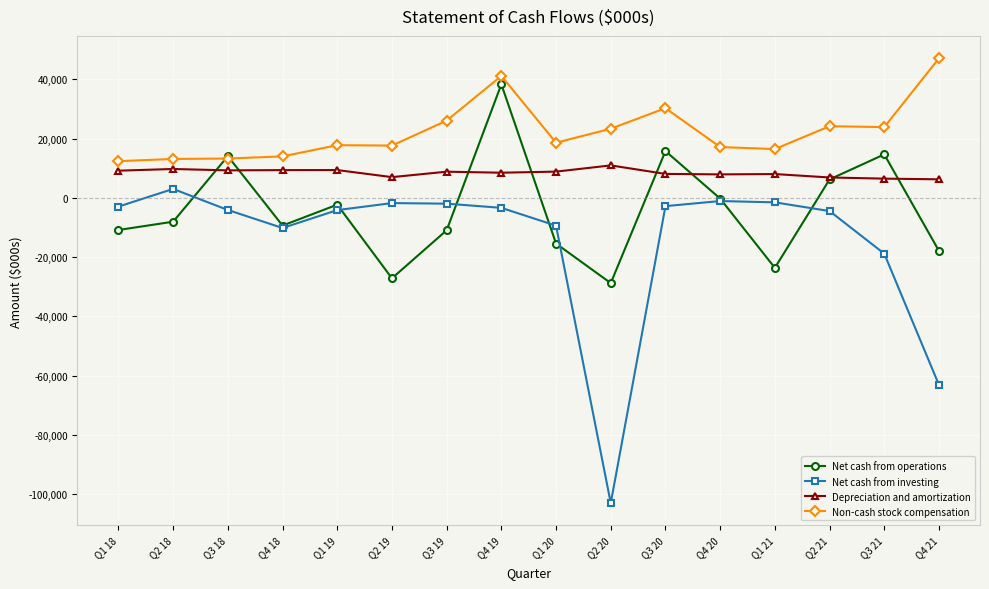

At which category does the chart reach its peak across all series?

Q4 21